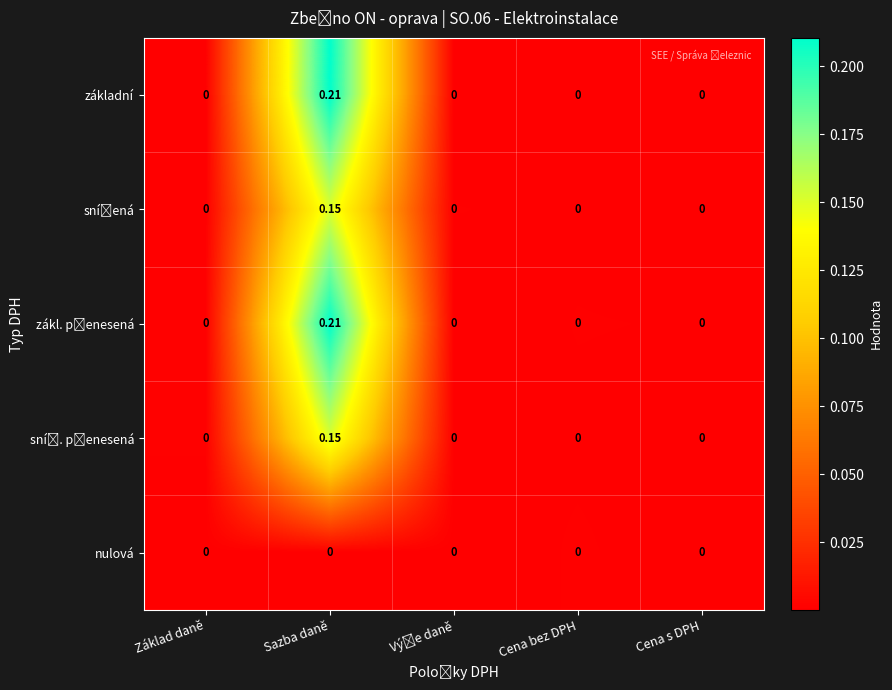

Count the number of data series in this chart.

5